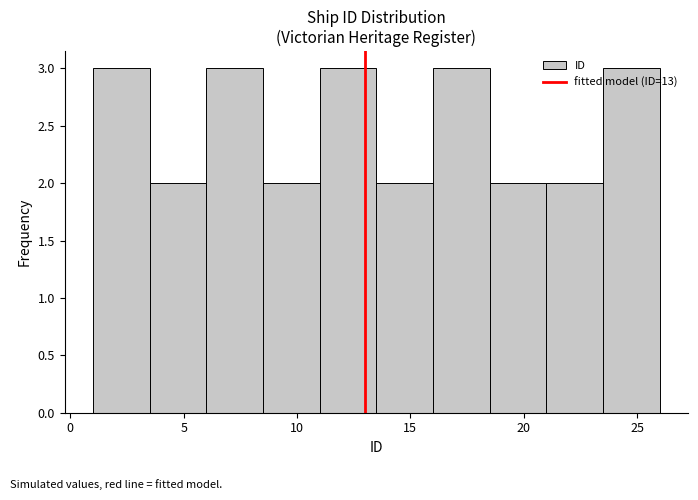

Reading left to right, transcribe this chart: for each bar, give the range it covers on the x-axis and its height. The values are not printed on the chart, so give them approximately, as read against the axis.

1.0 to 3.5: 3
3.5 to 6.0: 2
6.0 to 8.5: 3
8.5 to 11.0: 2
11.0 to 13.5: 3
13.5 to 16.0: 2
16.0 to 18.5: 3
18.5 to 21.0: 2
21.0 to 23.5: 2
23.5 to 26.0: 3